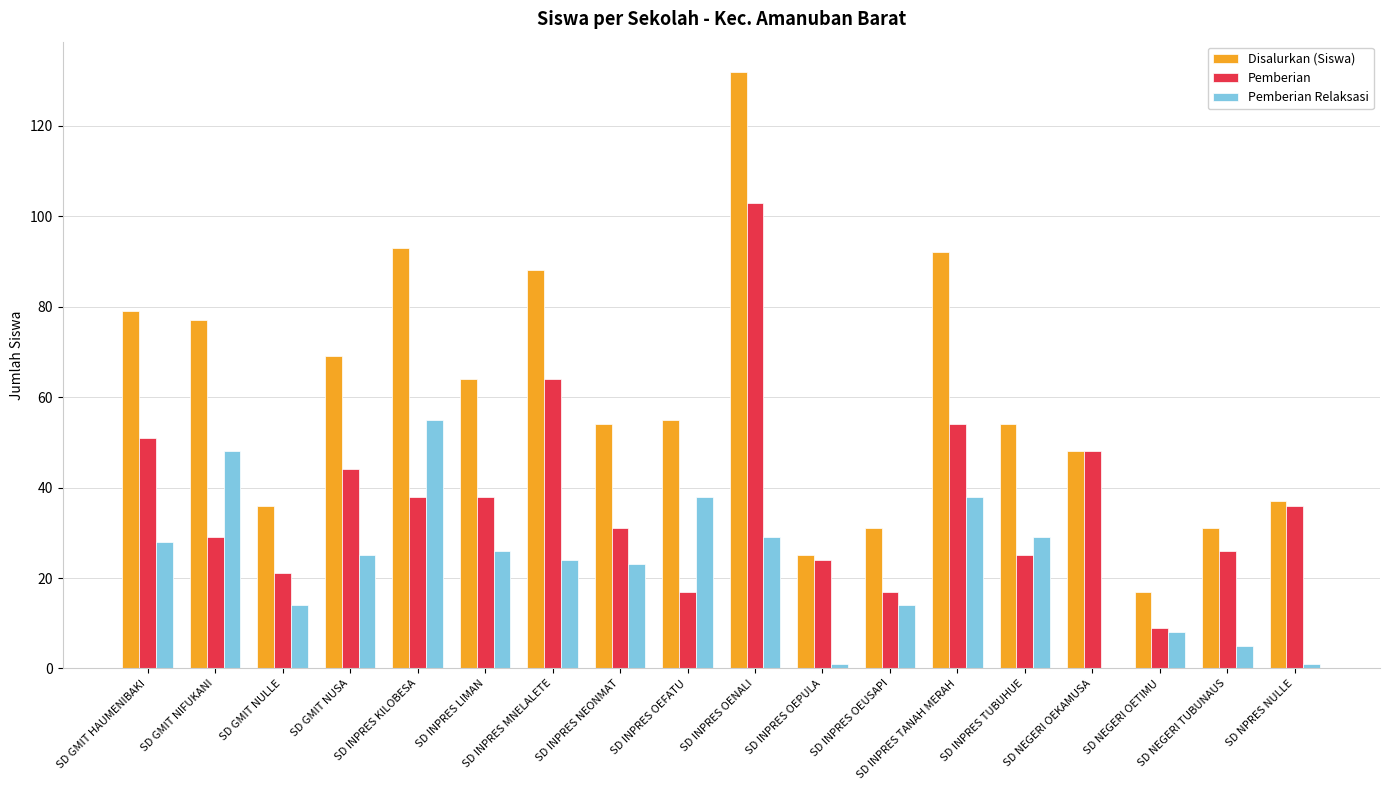

At which category is the sum across all series the highest?

SD INPRES OENALI